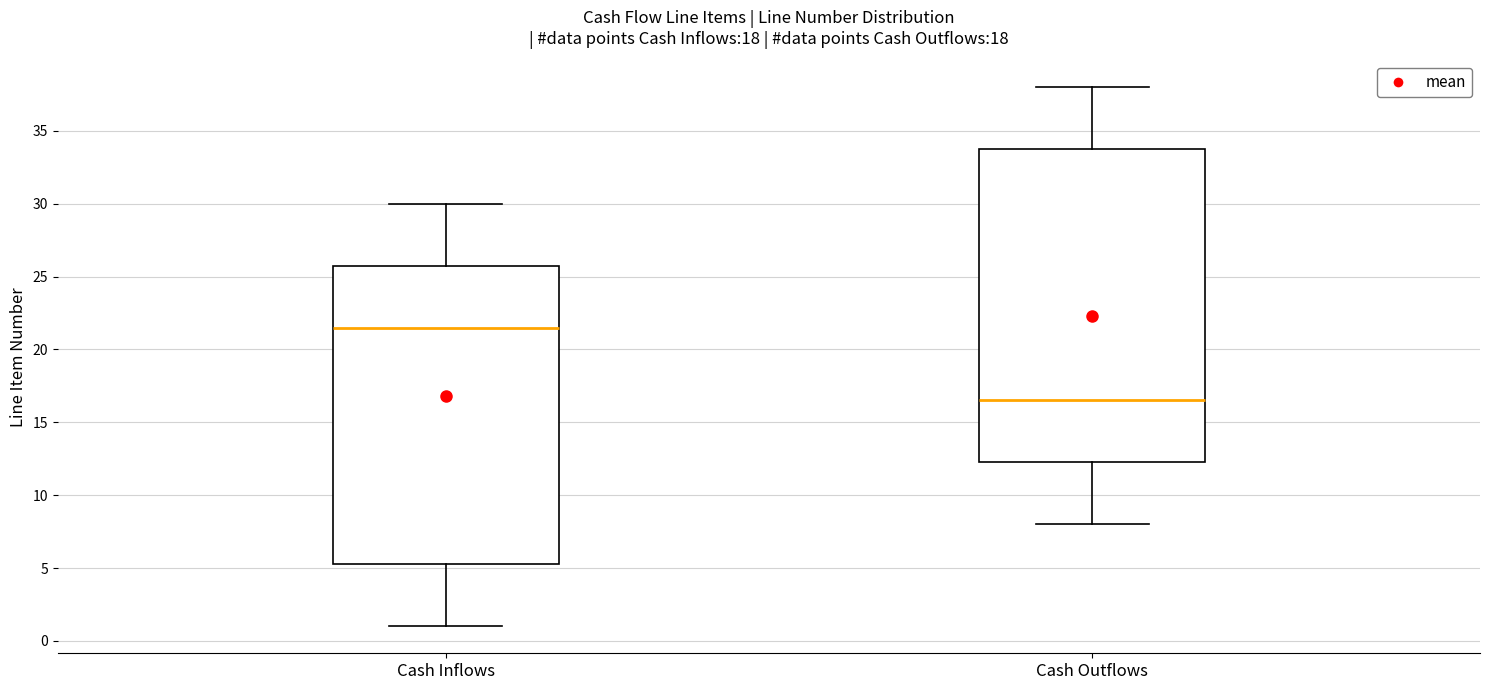

Comparing the boxes themselves (not the whiskers), which one is the tallest?

Cash Outflows